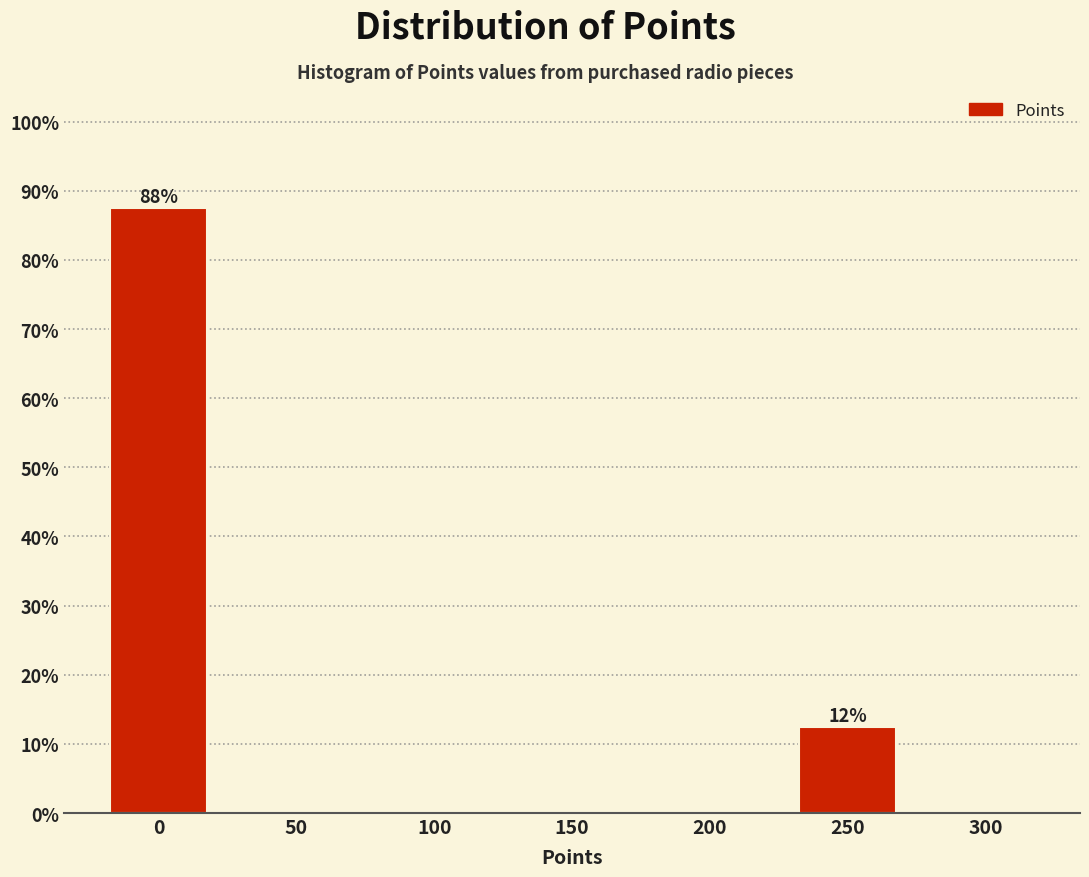

Reading left to right, transcribe all the data shown in this chart.

0=87.5	50=0.0	100=0.0	150=0.0	200=0.0	250=12.5	300=0.0